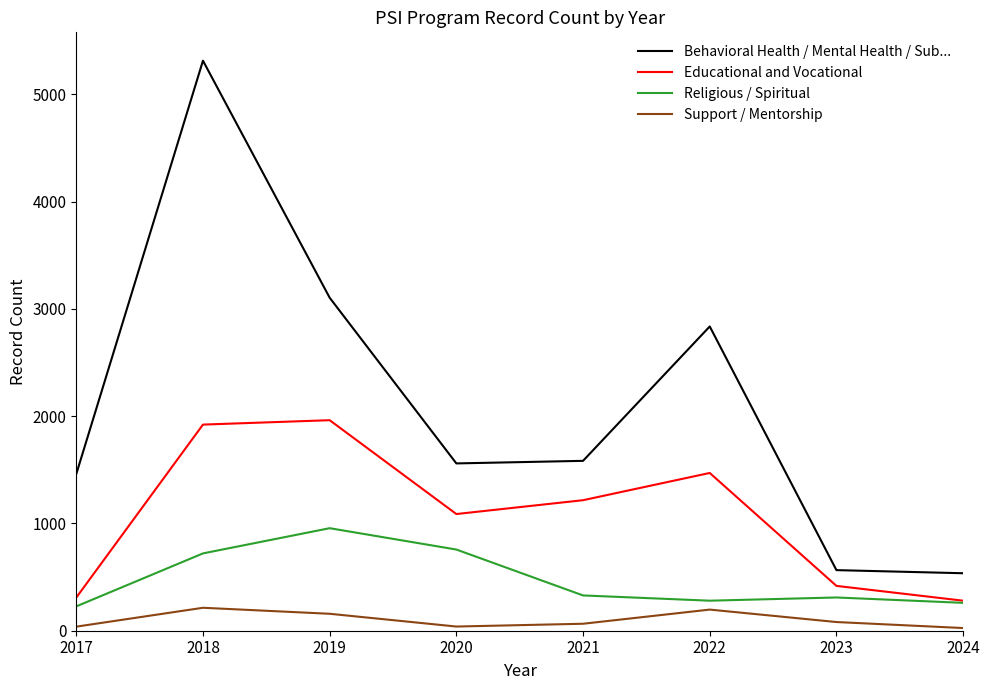

The value of Educational and Vocational at 2017 is 309. True or false?

True